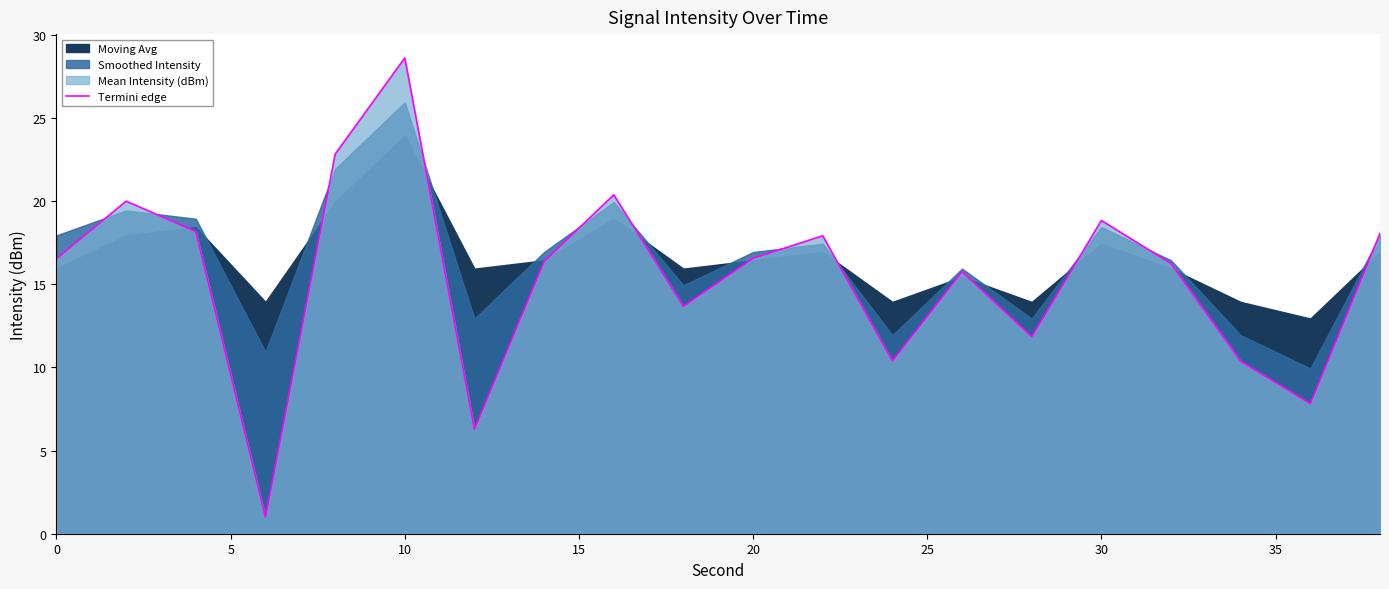

Does the chart have visible grid lines?

No